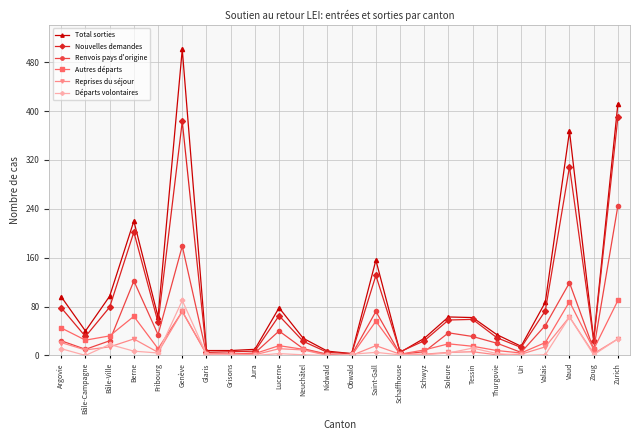

What is the label of the 4th point from the right?

Valais